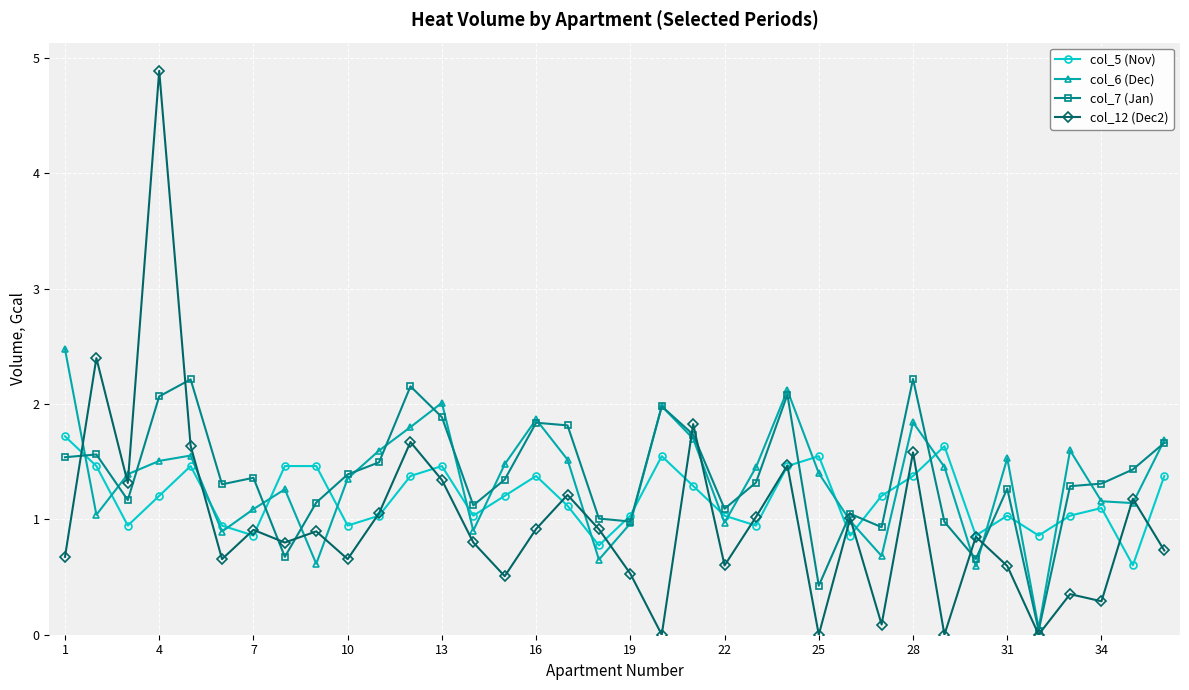

List the series in order of their peak value, highest first.

col_12 (Dec2), col_6 (Dec), col_7 (Jan), col_5 (Nov)